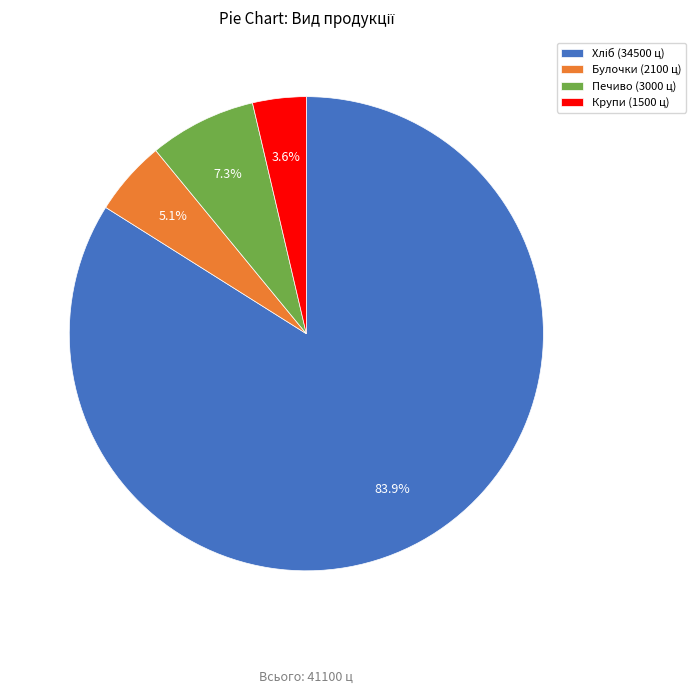

Is the sum of Печиво (3000 ц) and Крупи (1500 ц) greater than half?

No